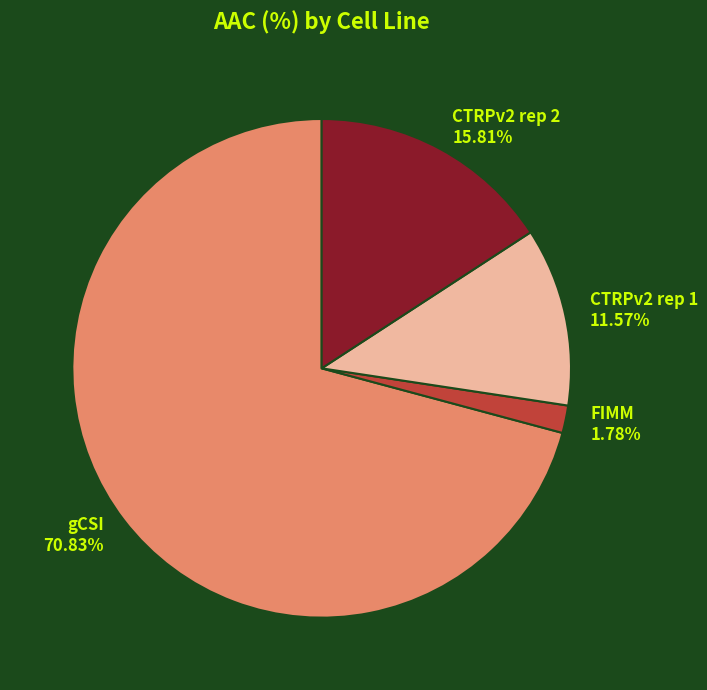

How many slices are in this pie chart?

4